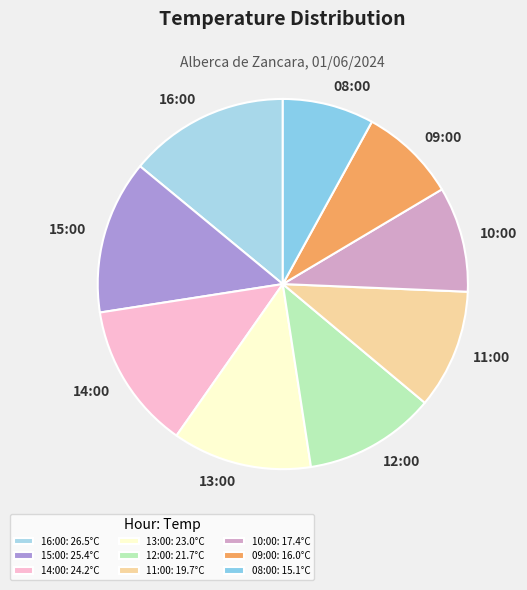

The 10:00 slice represents 1% of the pie. True or false?

False